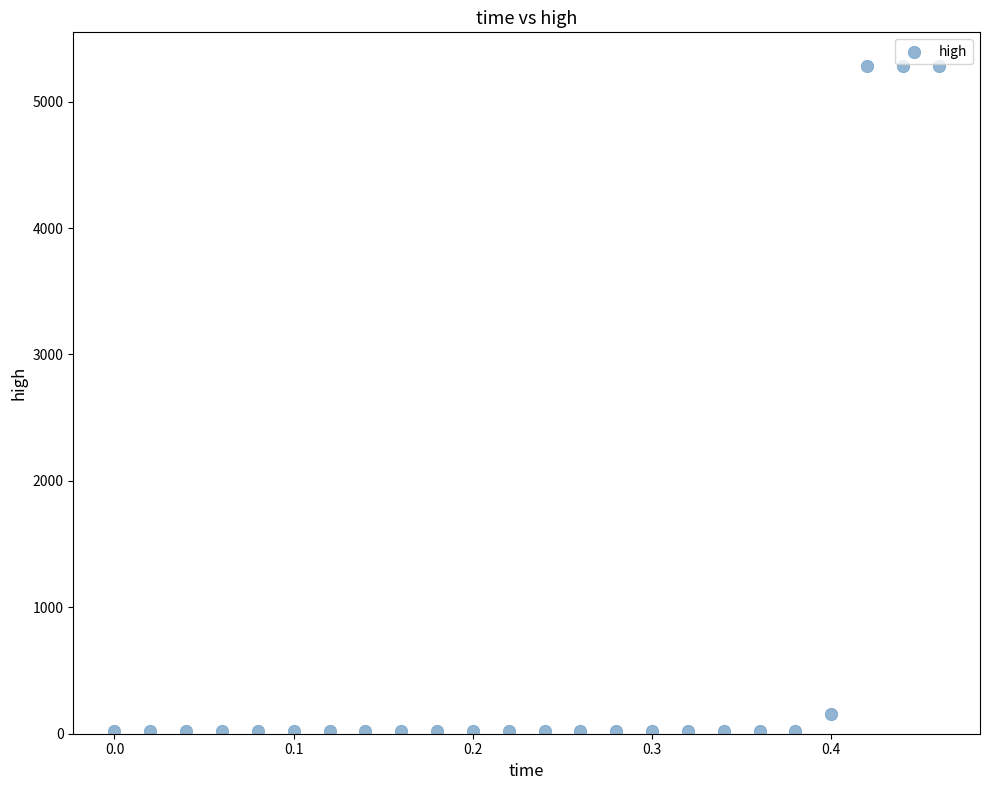

What Y value in the scatter plot is closest to 2653?

157.9